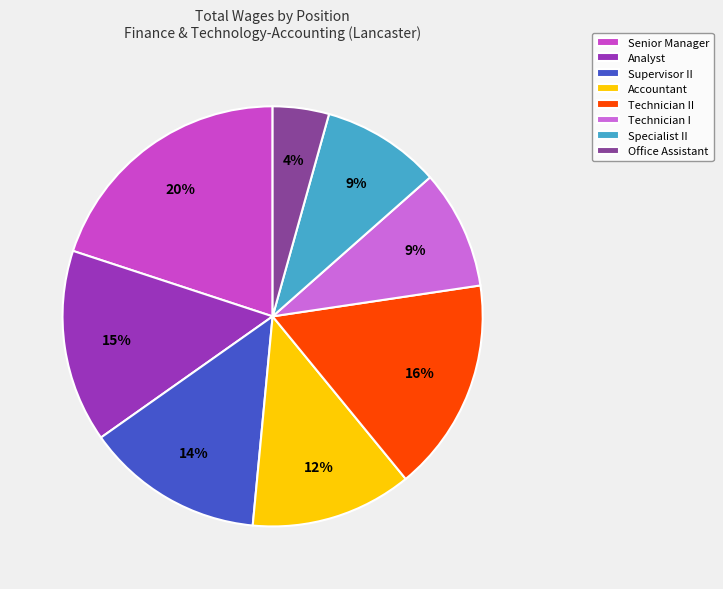

To the nearest percent, what is the average slice percentage?

12%